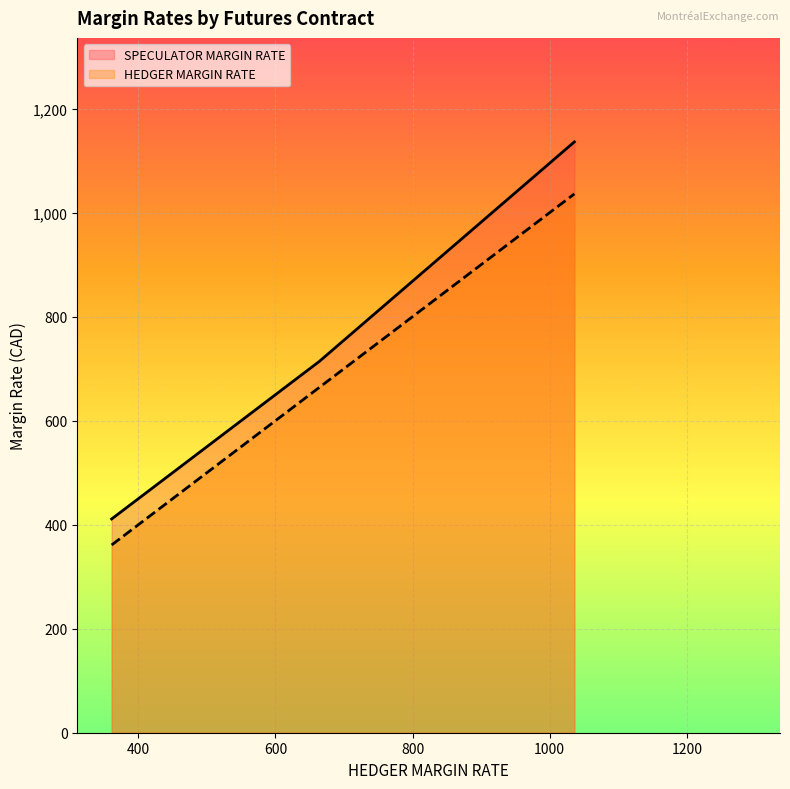

Is it true that HEDGER MARGIN RATE equals 1778 at CGZ2?

False